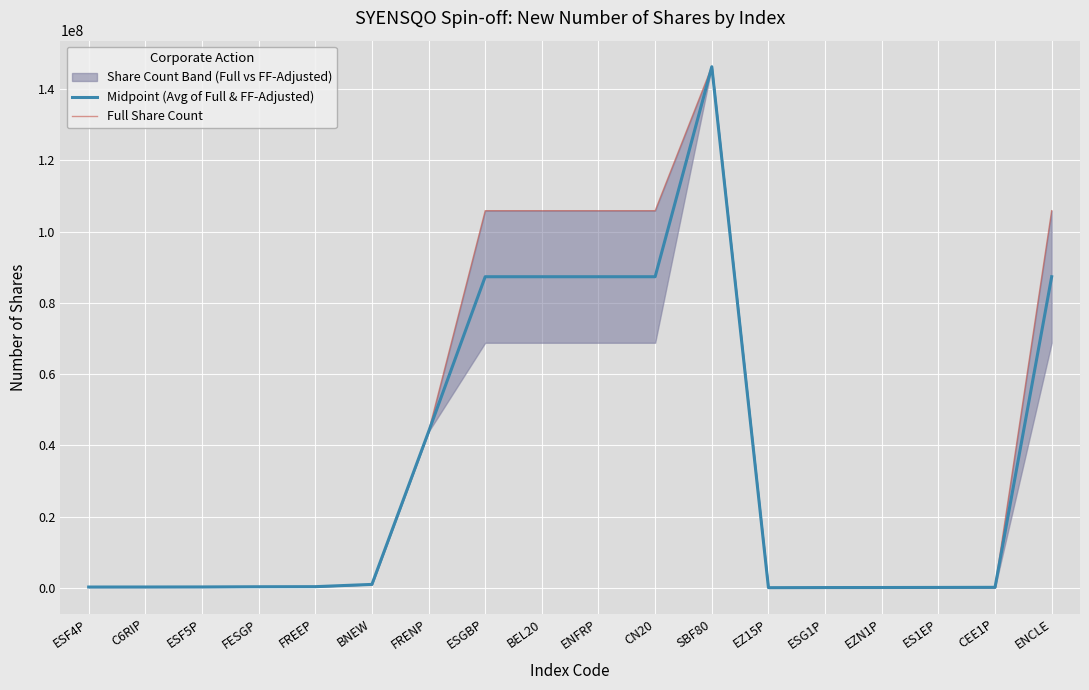

True or false: Full Share Count and Midpoint (Avg of Full & FF-Adjusted) intersect in this chart.

False